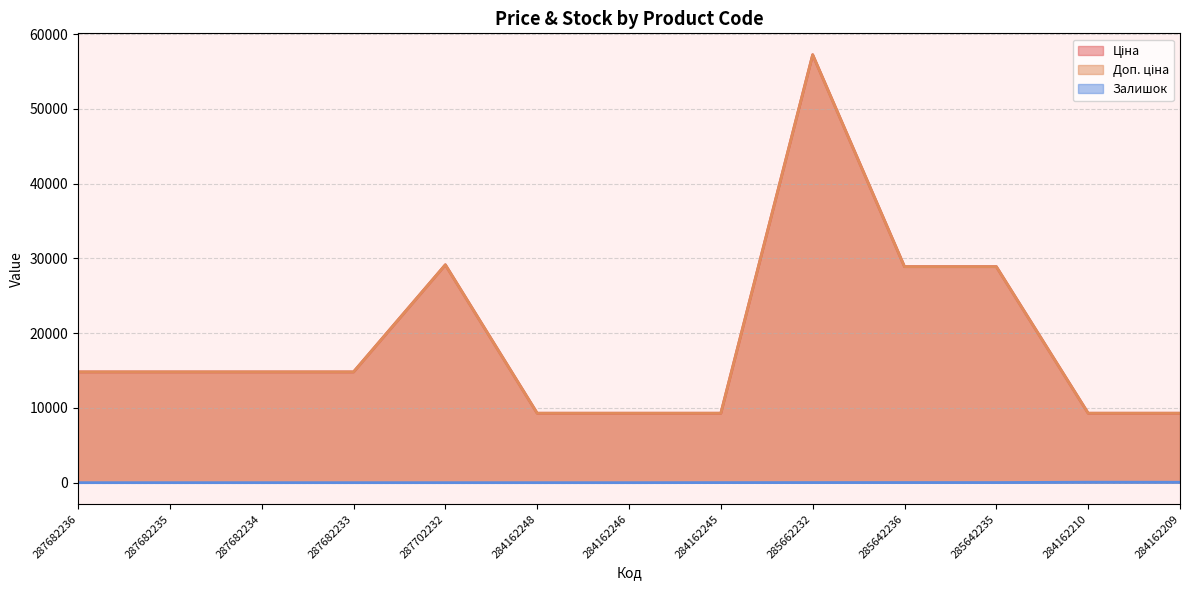

Is it true that Доп. ціна equals 42366.7 at 285642236?

False